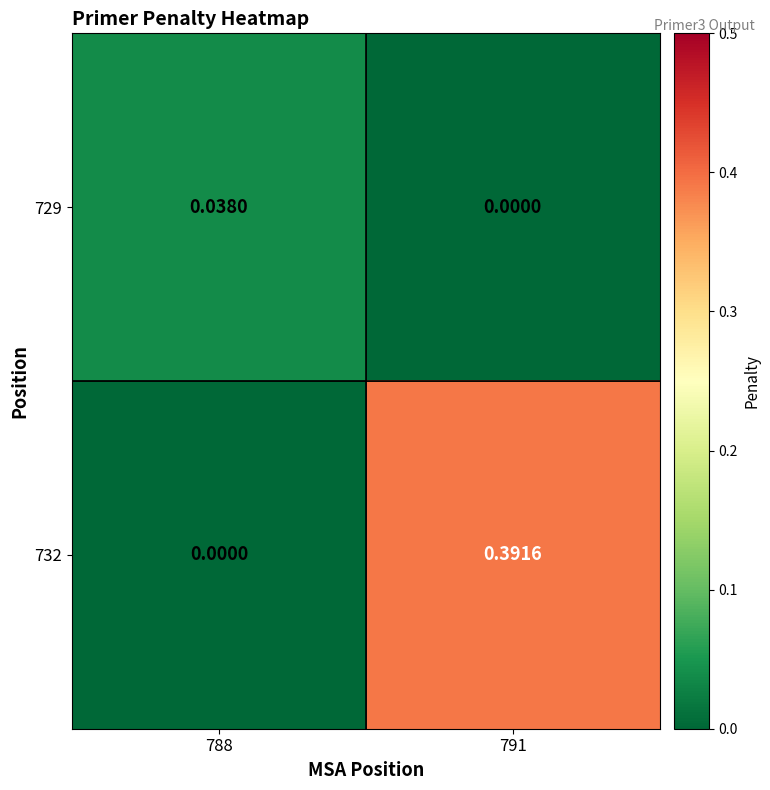

Between 788 and 791, which series saw the biggest shift?

732